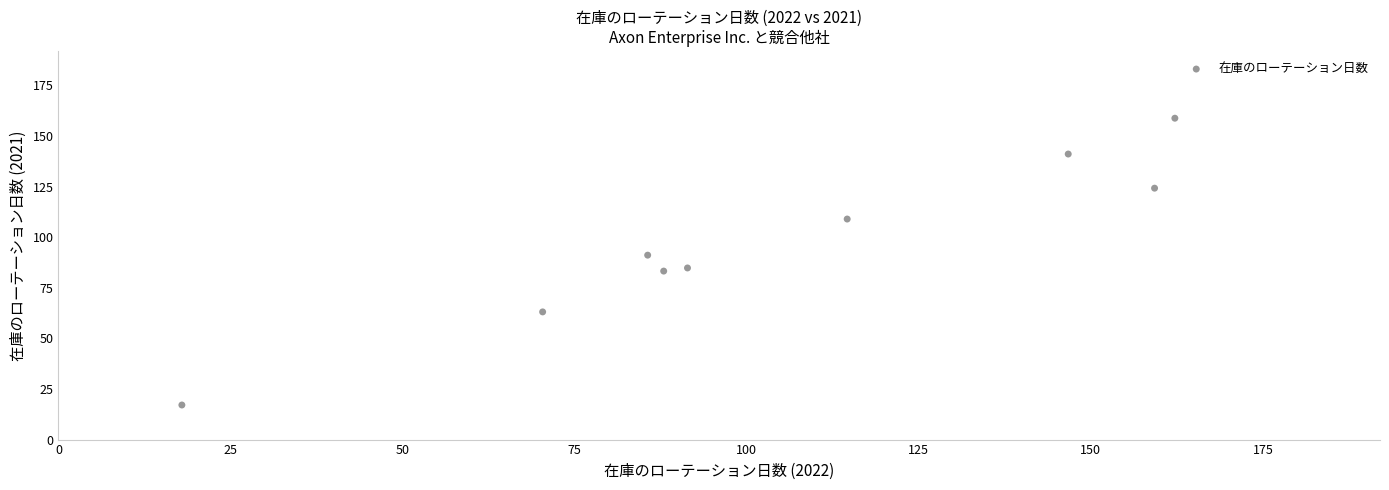

What is the range of X values (max minus min)?

144.3